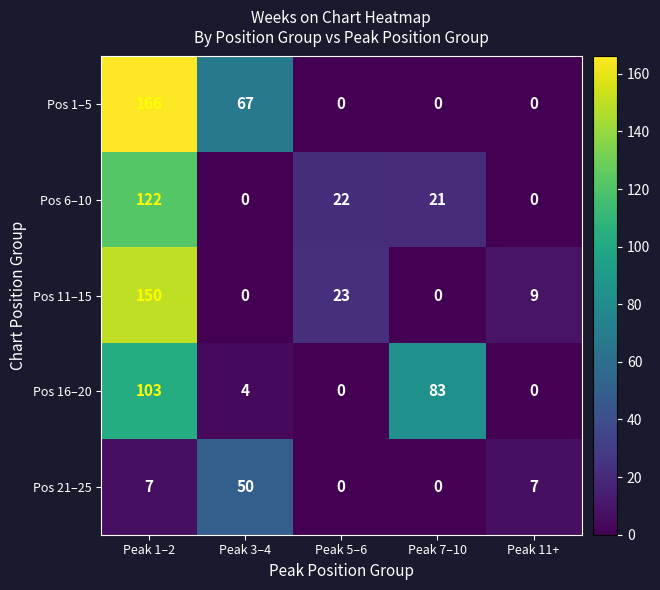

Which series has the largest total across all categories?

Pos 1–5